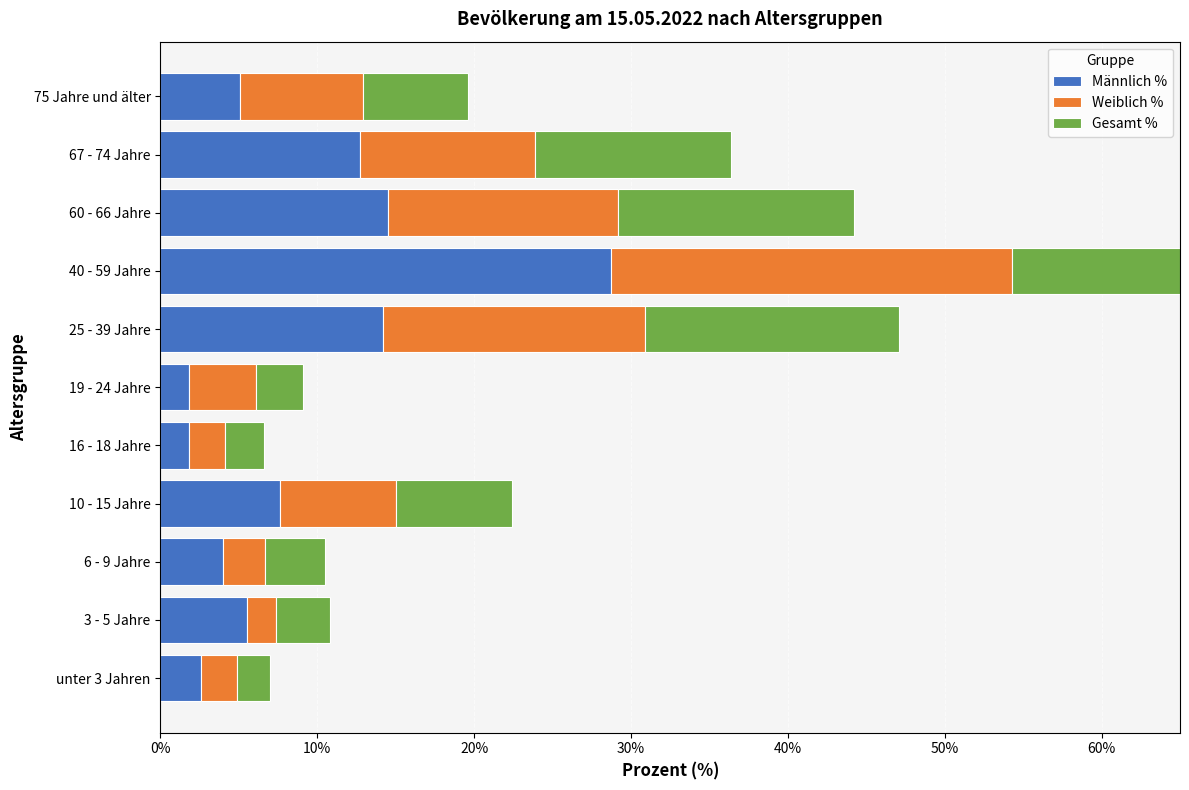

How many groups of bars are there?

11